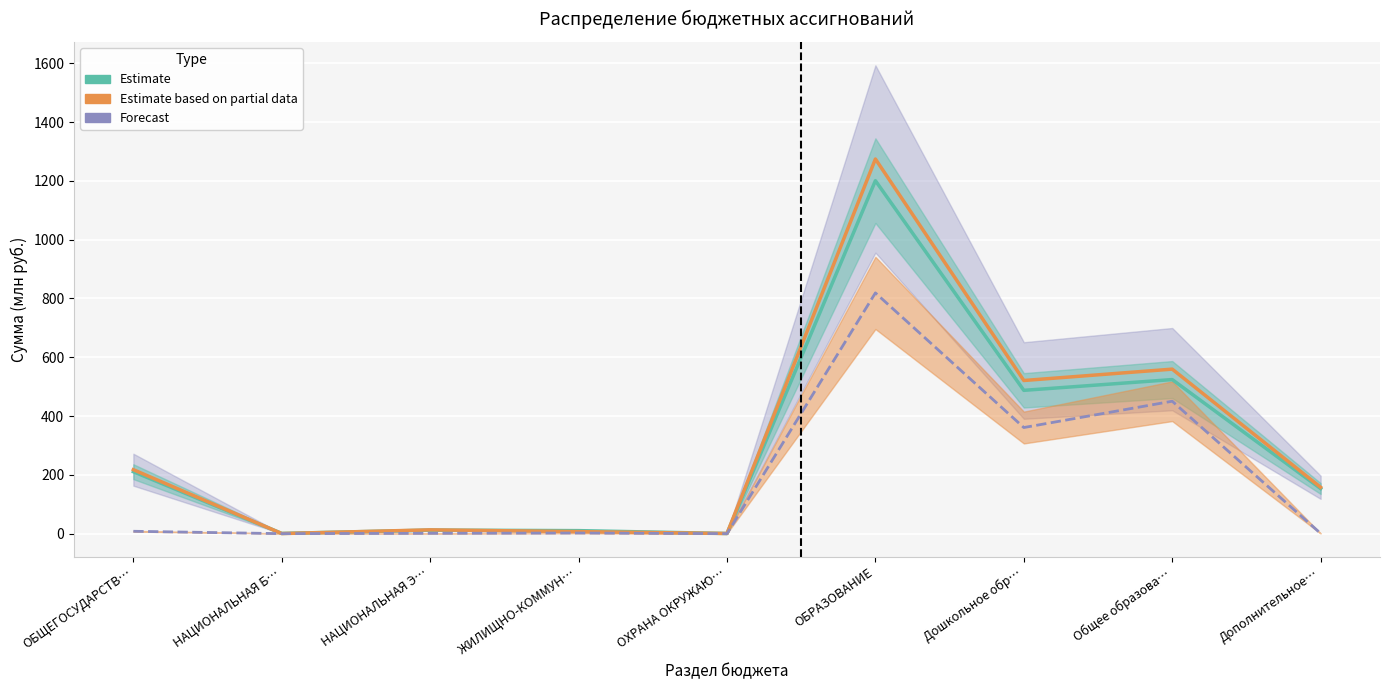

True or false: Estimate (2019 г.) and Forecast (2020 г. М) cross at least once.

False